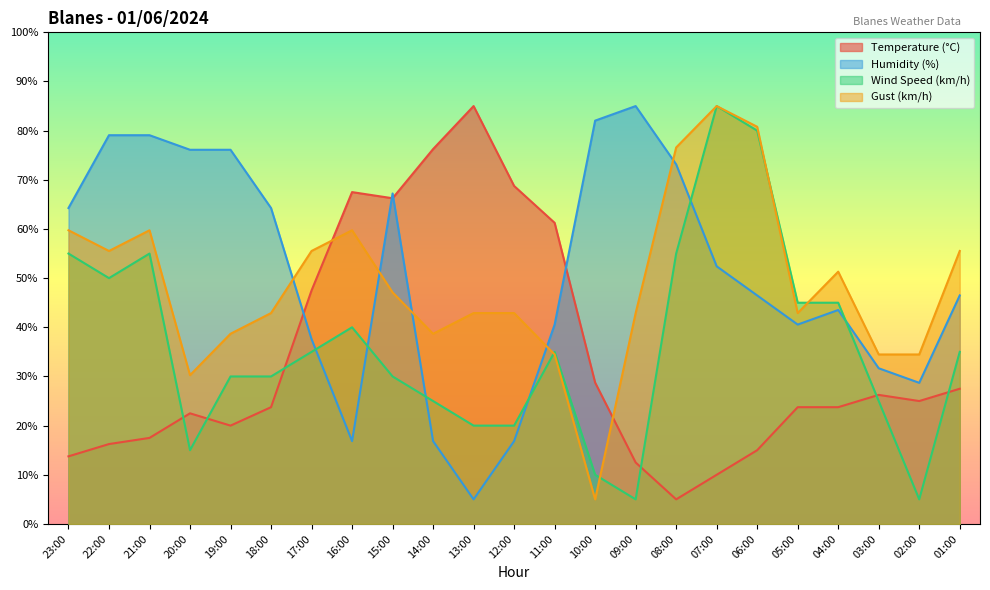

True or false: Gust (km/h) has more than 0 points higher than both neighbors.

True